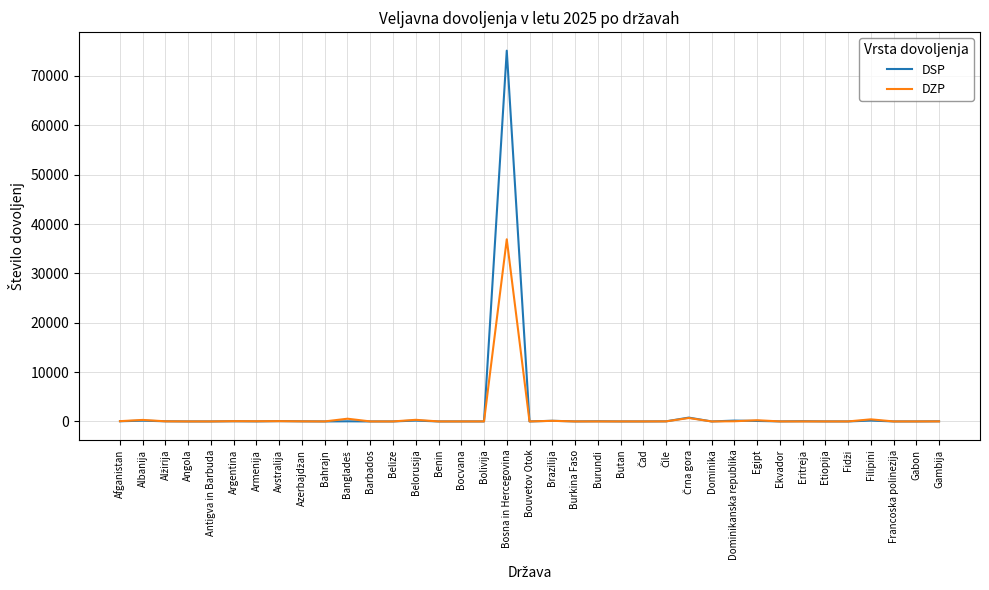

Does the chart have visible grid lines?

Yes